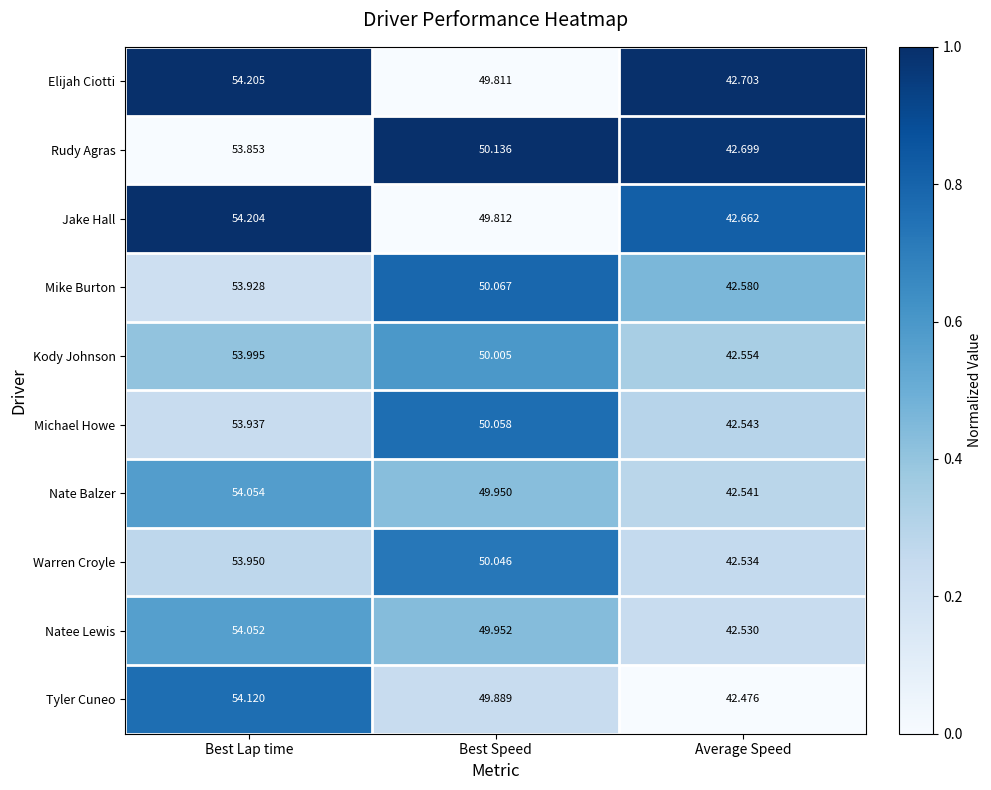

At which category does the chart reach its peak across all series?

Best Lap time